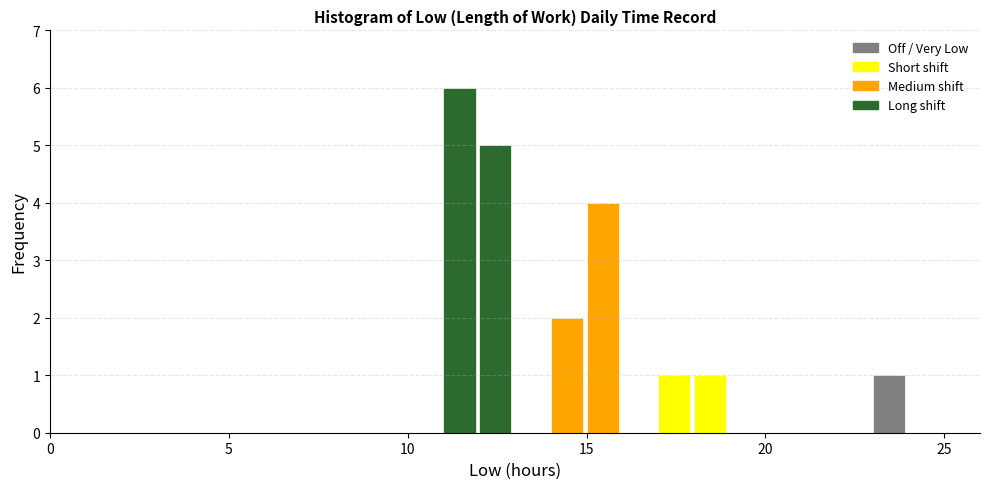

Read against the x-axis, roughly where is the centre of the tallest bar?

11.5